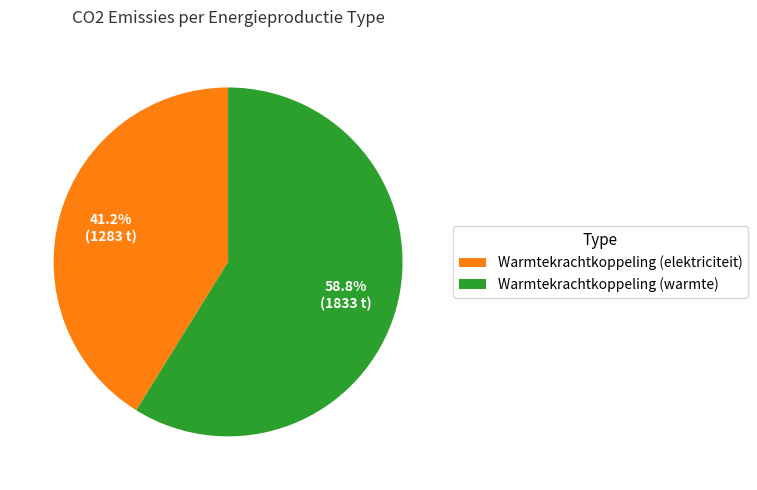

True or false: Warmtekrachtkoppeling (warmte) accounts for 59% of the total.

True